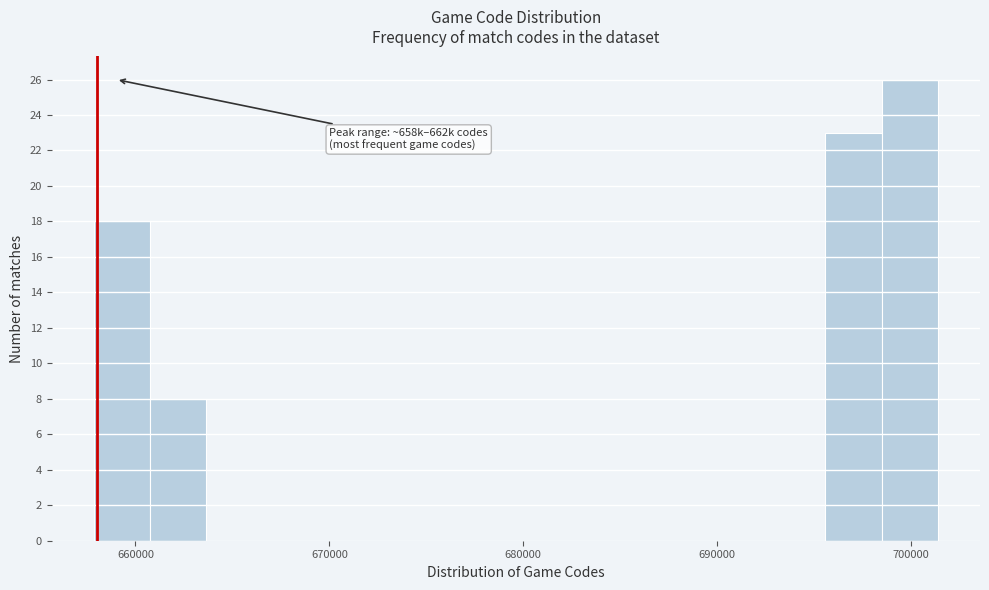

Around what value on the x-axis is the tallest bar? Give the approximate position of its centre, as read against the axis.

700000